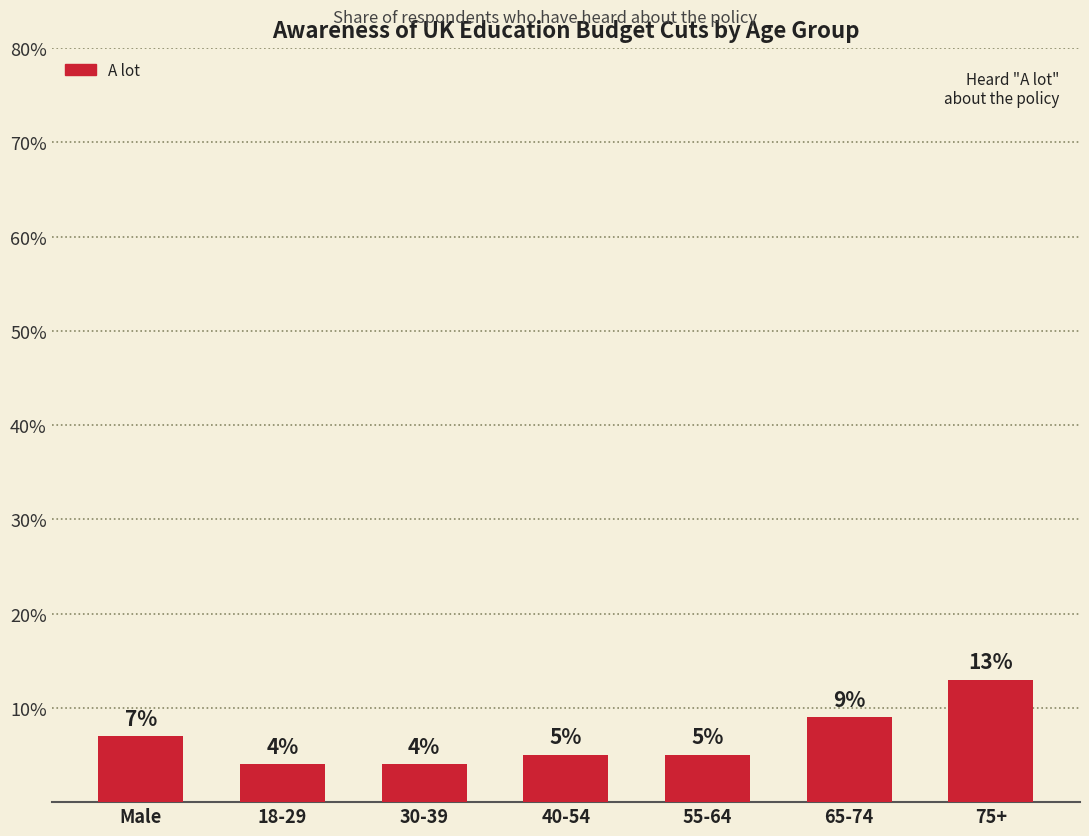

How many bars are there in total?

7